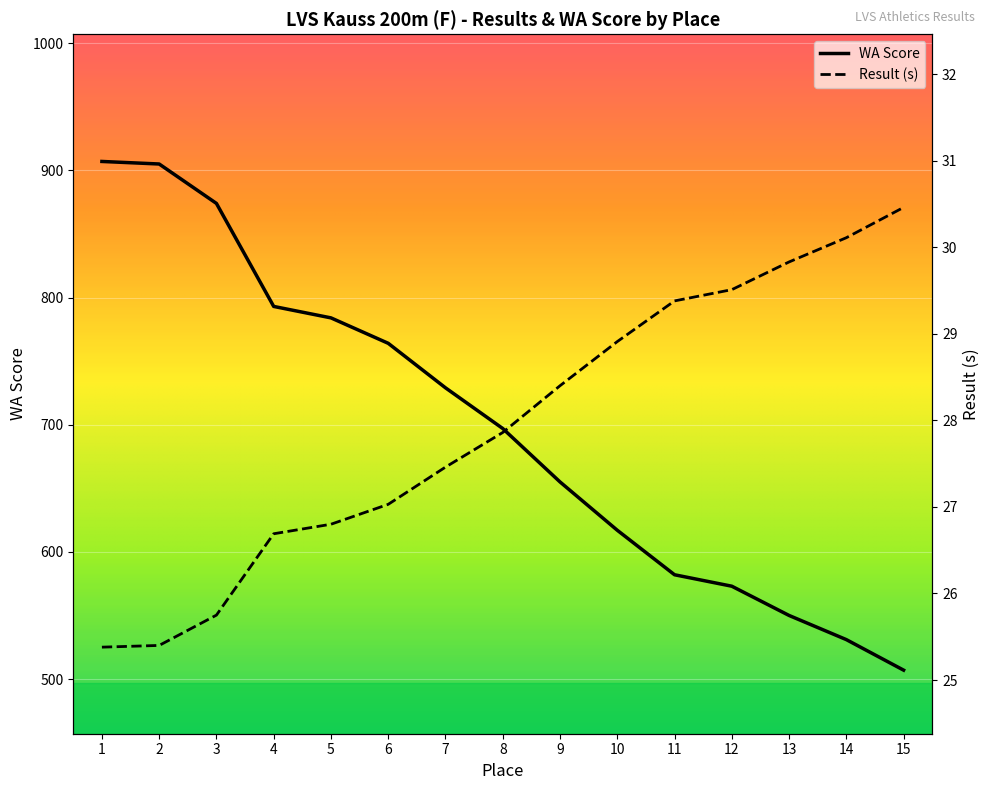

How many series are shown in this chart?

2